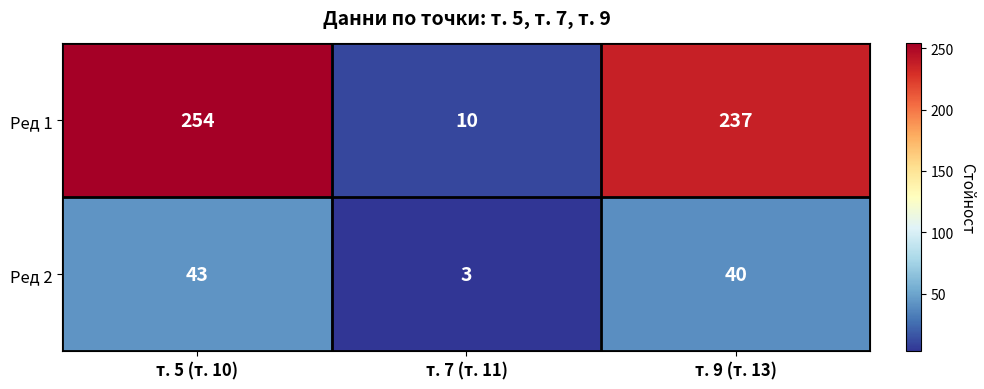

Rank the categories by Ред 2 value from lowest to highest.

т. 7 (т. 11), т. 9 (т. 13), т. 5 (т. 10)